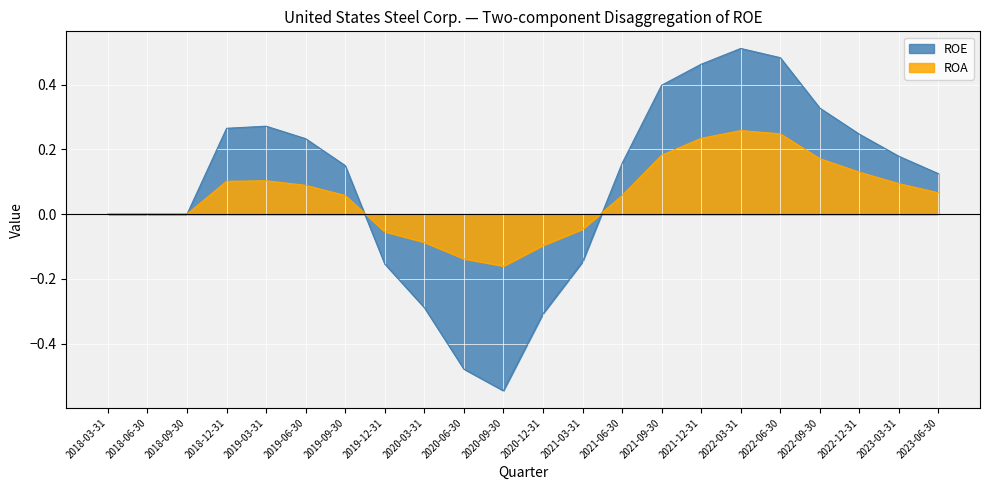

The value of ROA at 2018-03-31 is 0.2. True or false?

False